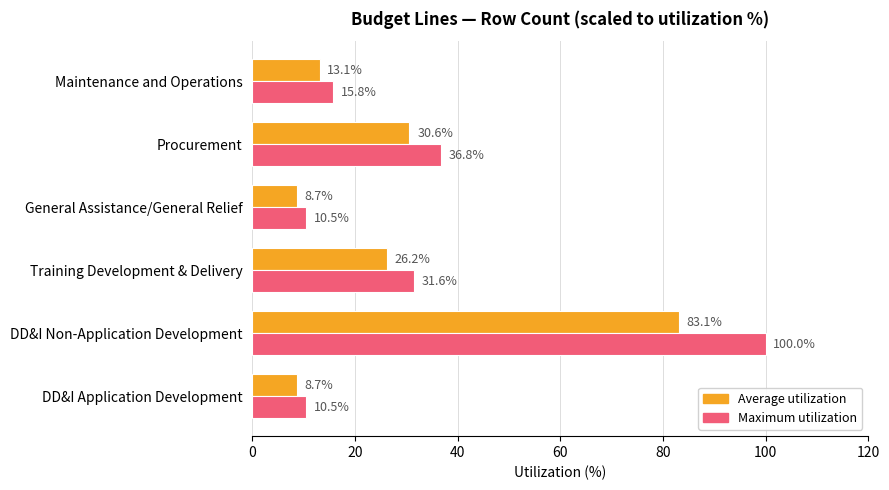

What is the sum of all Maximum utilization values?

205.3